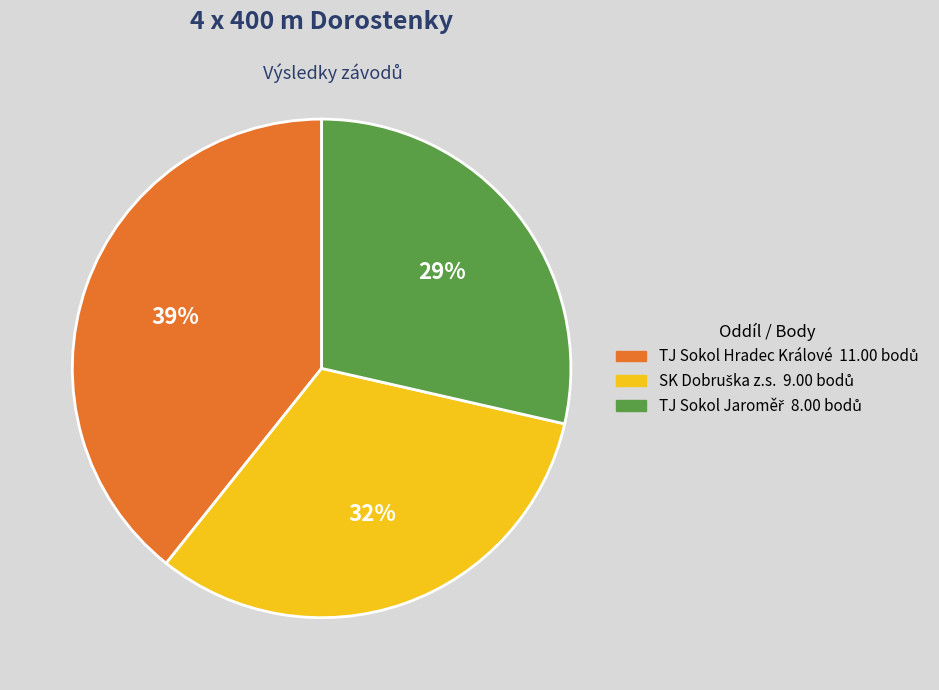

To the nearest percent, what portion does TJ Sokol Hradec Králové represent?

39%